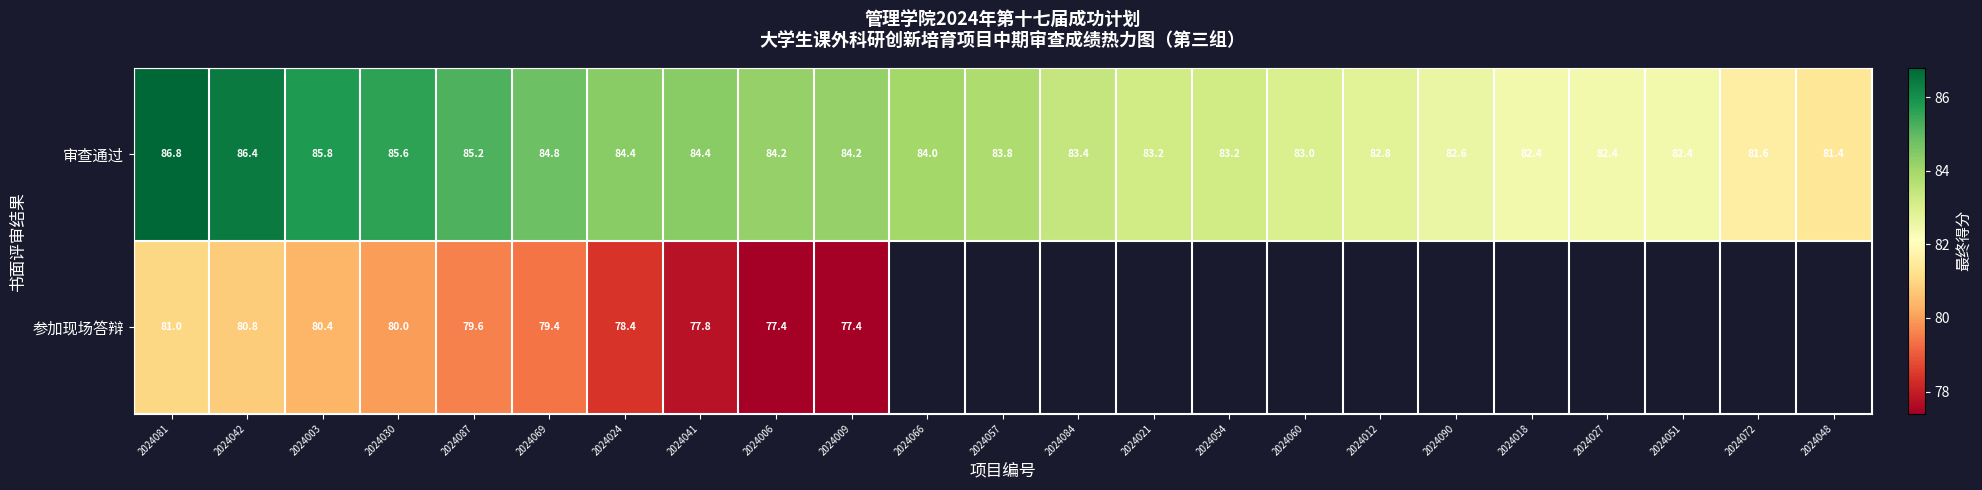

What is the maximum value shown in the chart?

86.8